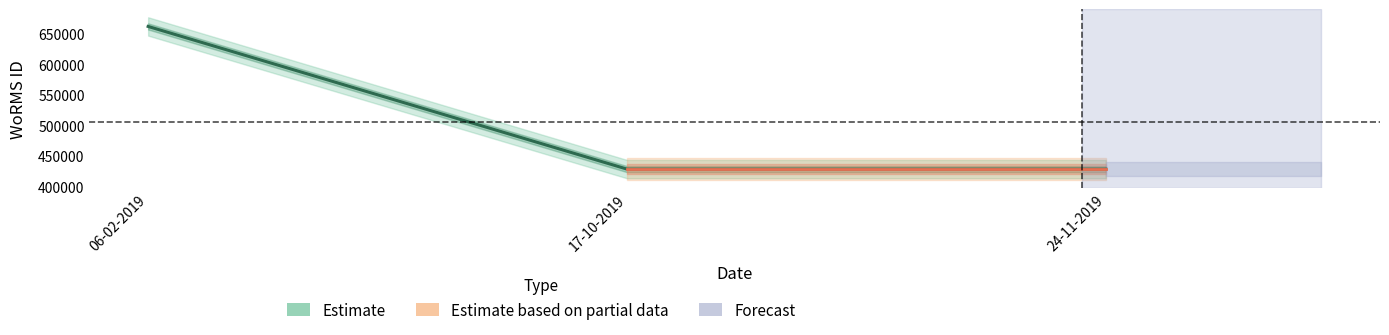

What is the average value?

506201